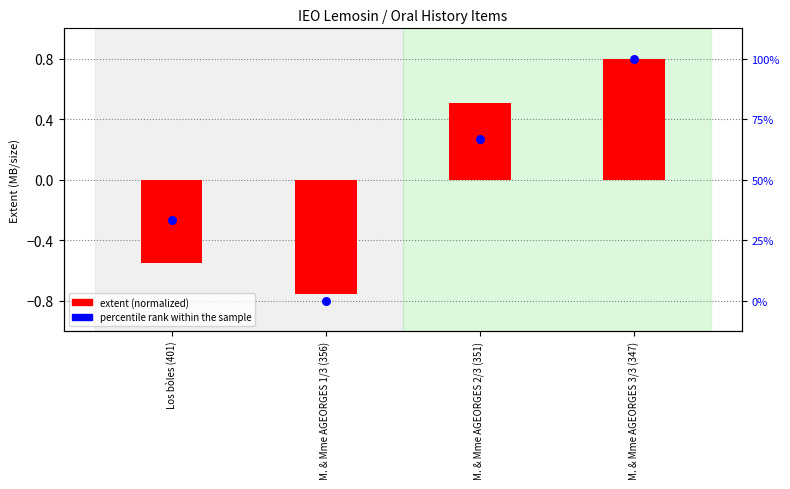

What are all the series names shown in the legend?

extent (normalized), percentile rank within the sample